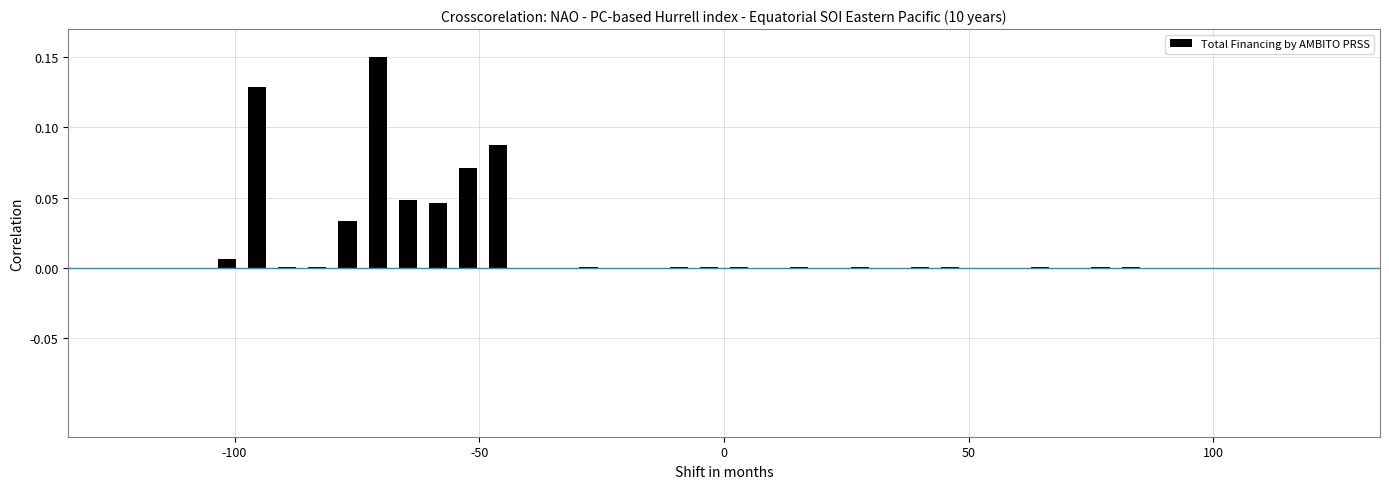

What is the sum of all values?

0.6